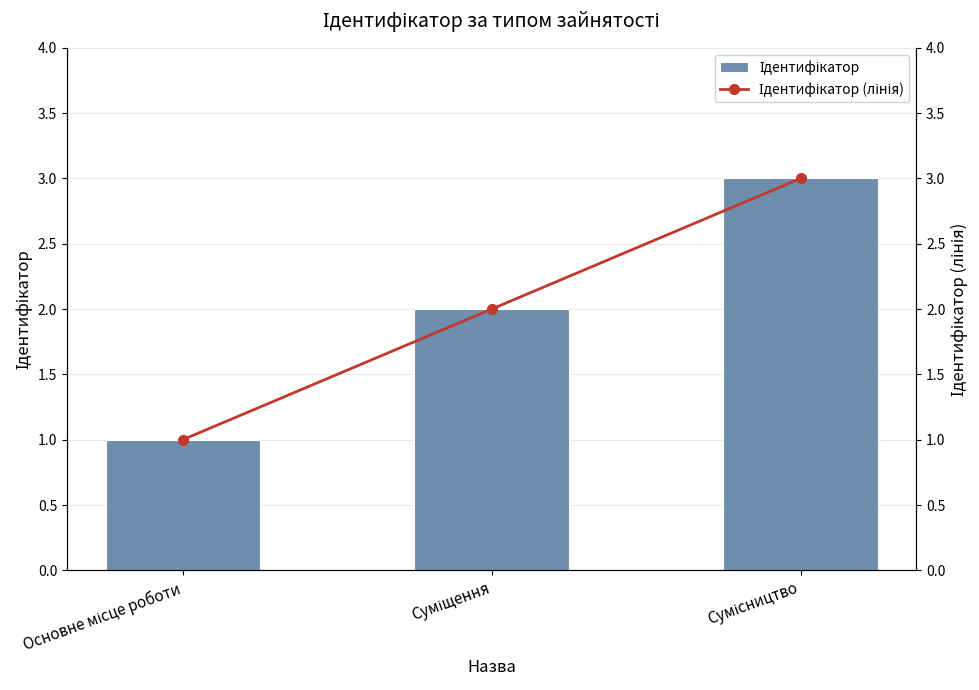

At Сумісництво, list the series in order from largest to smallest.

Ідентифікатор, Ідентифікатор (лінія)